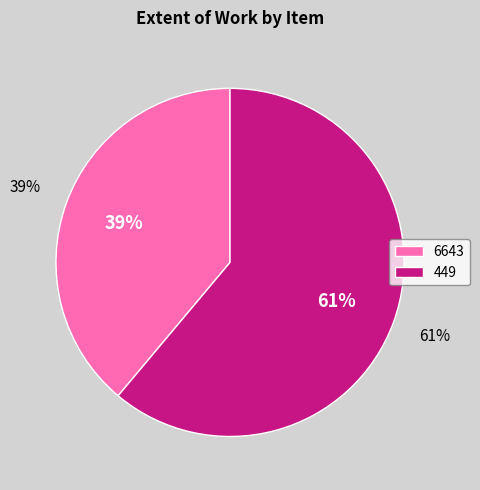

How many segments does this pie chart have?

2